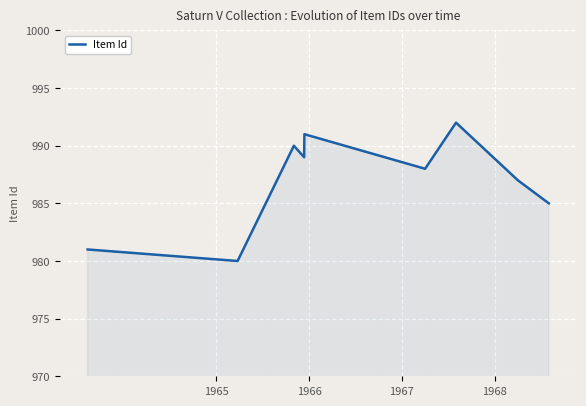

What is the minimum value shown in the chart?

980